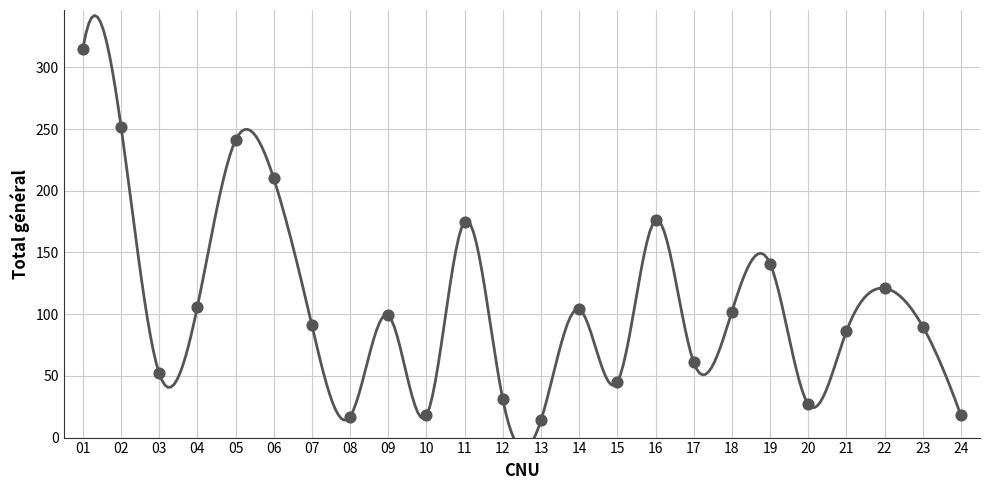

What is the change in value from 15 to 19?

+96